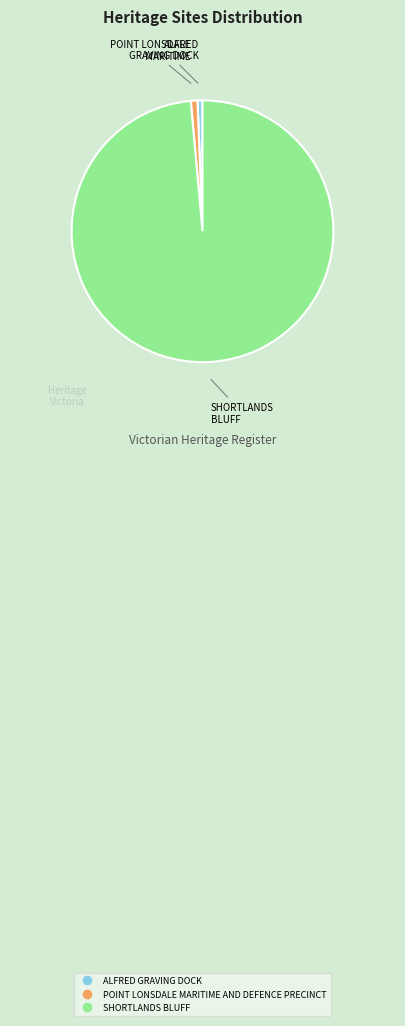

True or false: POINT LONSDALE MARITIME AND DEFENCE PRECINCT accounts for 7% of the total.

False